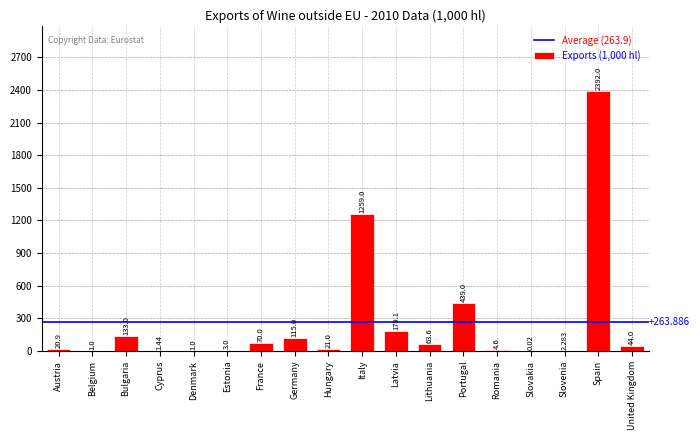

At which label does the data first exceed 44?

Bulgaria